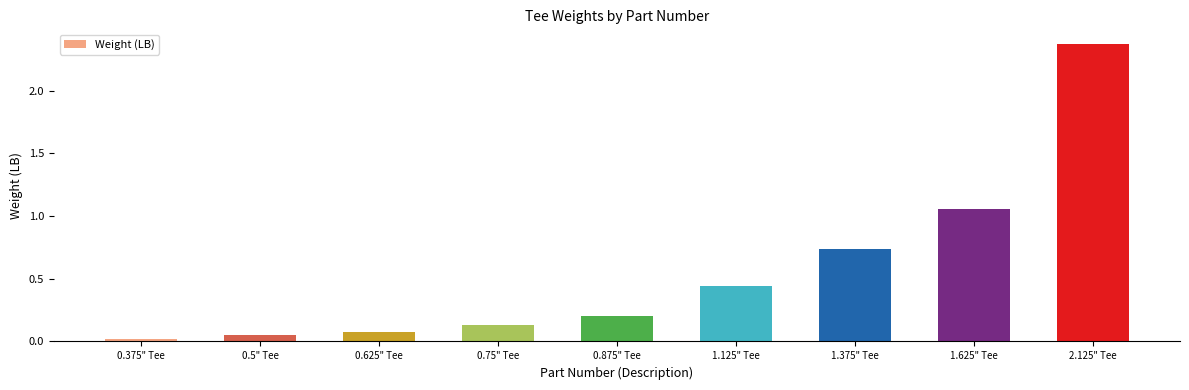

Is it true that the value at 0.375" Tee is 0.0?

True